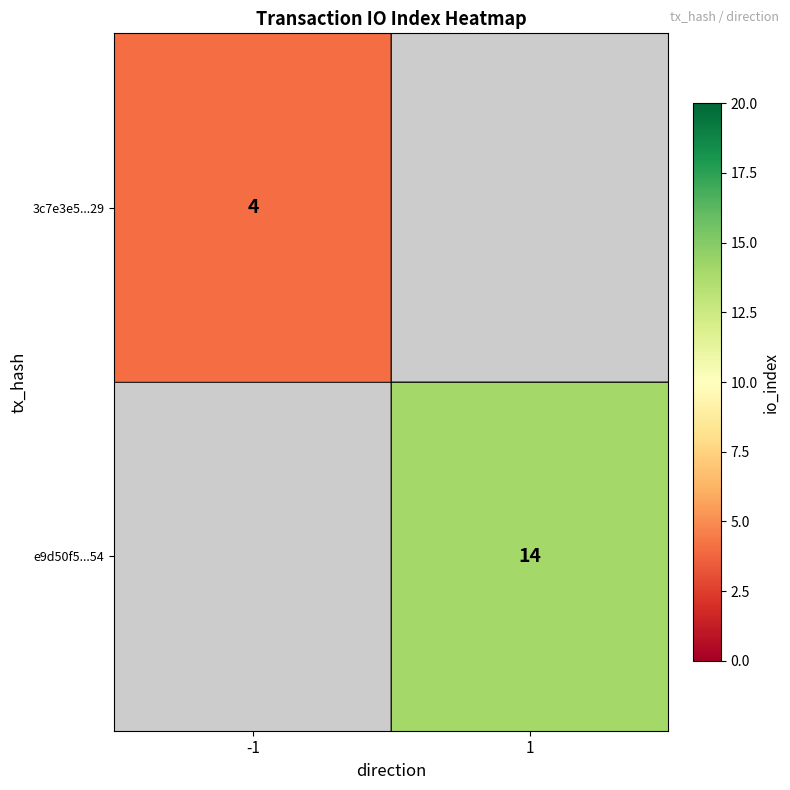

True or false: 3c7e3e5...29 has a value of 4 at -1.

True